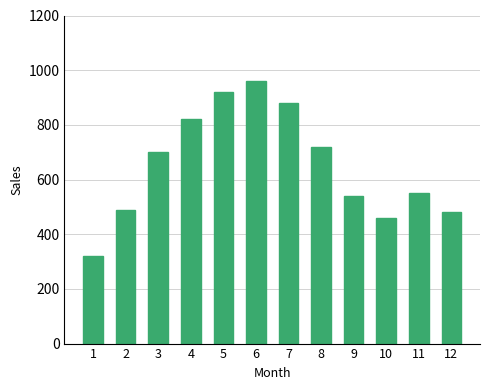

What is the value of the 5th bar from the left?

920